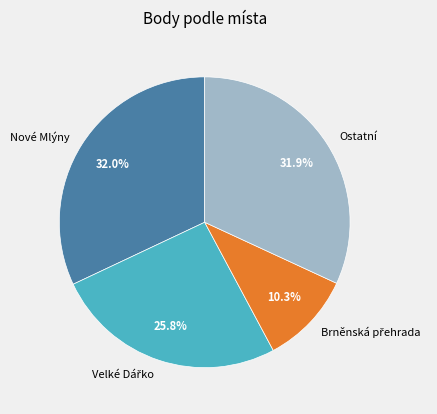

Is it true that Nové Mlýny is 21% of the pie?

False